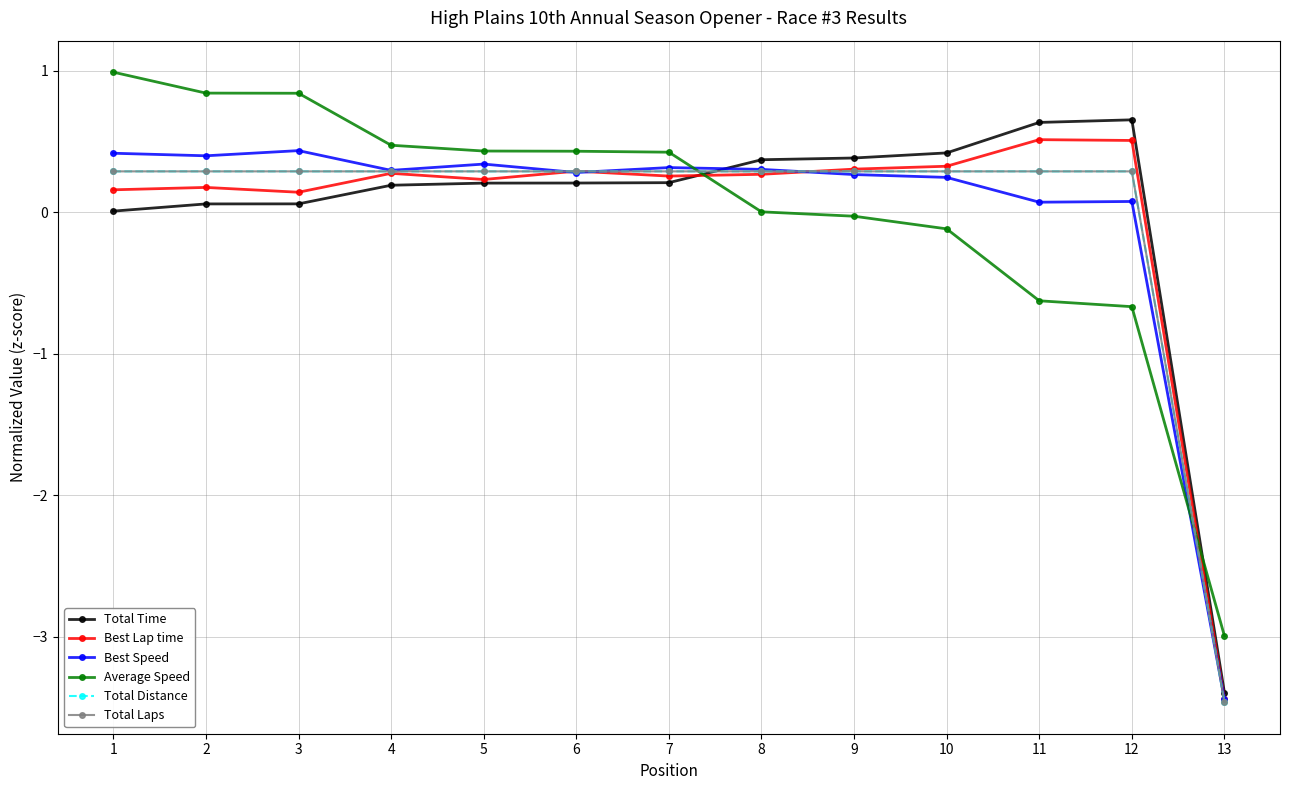

After their last crossing, which series has the higher values: Best Lap time or Total Time?

Total Time